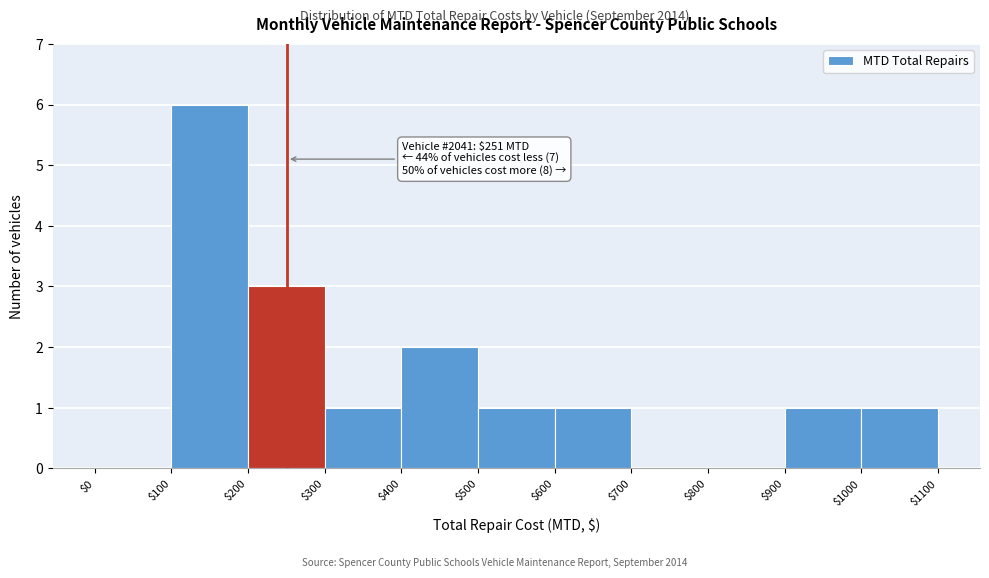

Over which range of the x-axis is the bar tallest?

$100 to $200